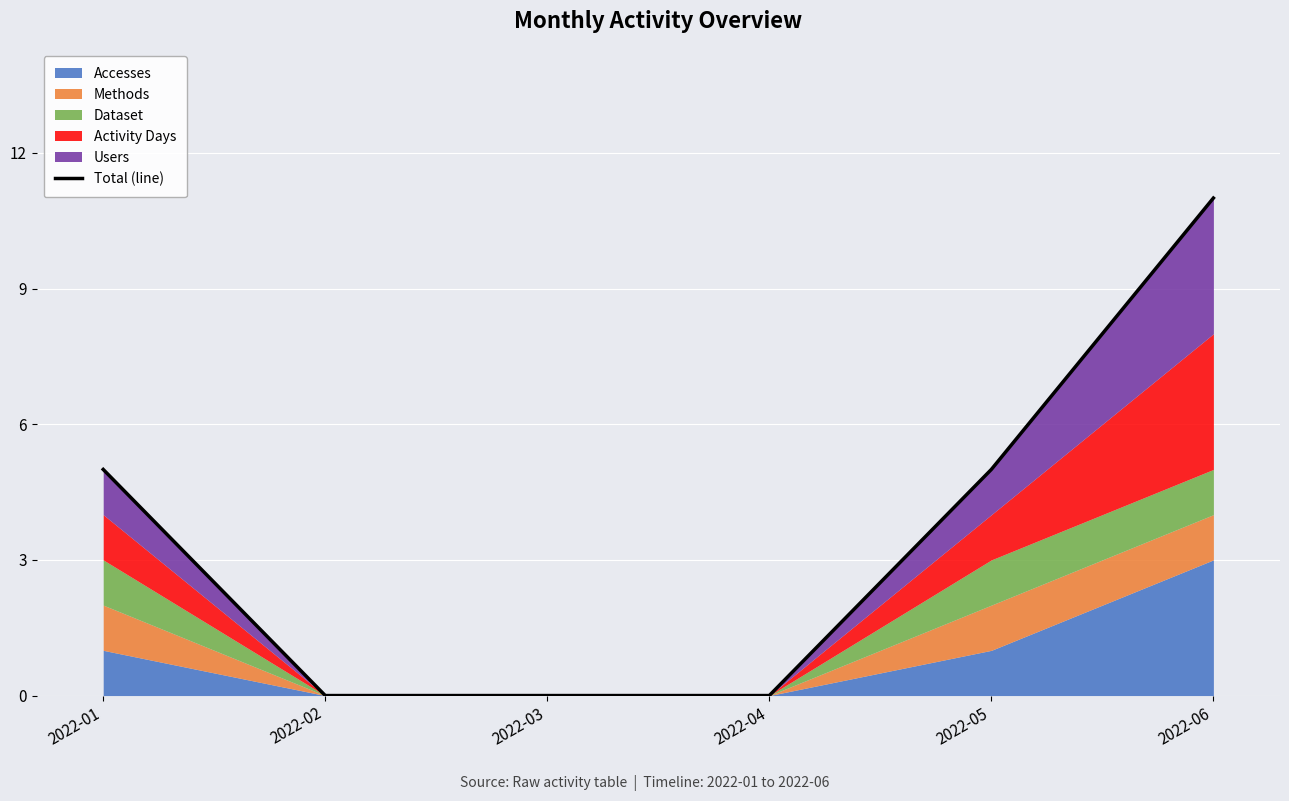

Where does the data first go above 5?

2022-06